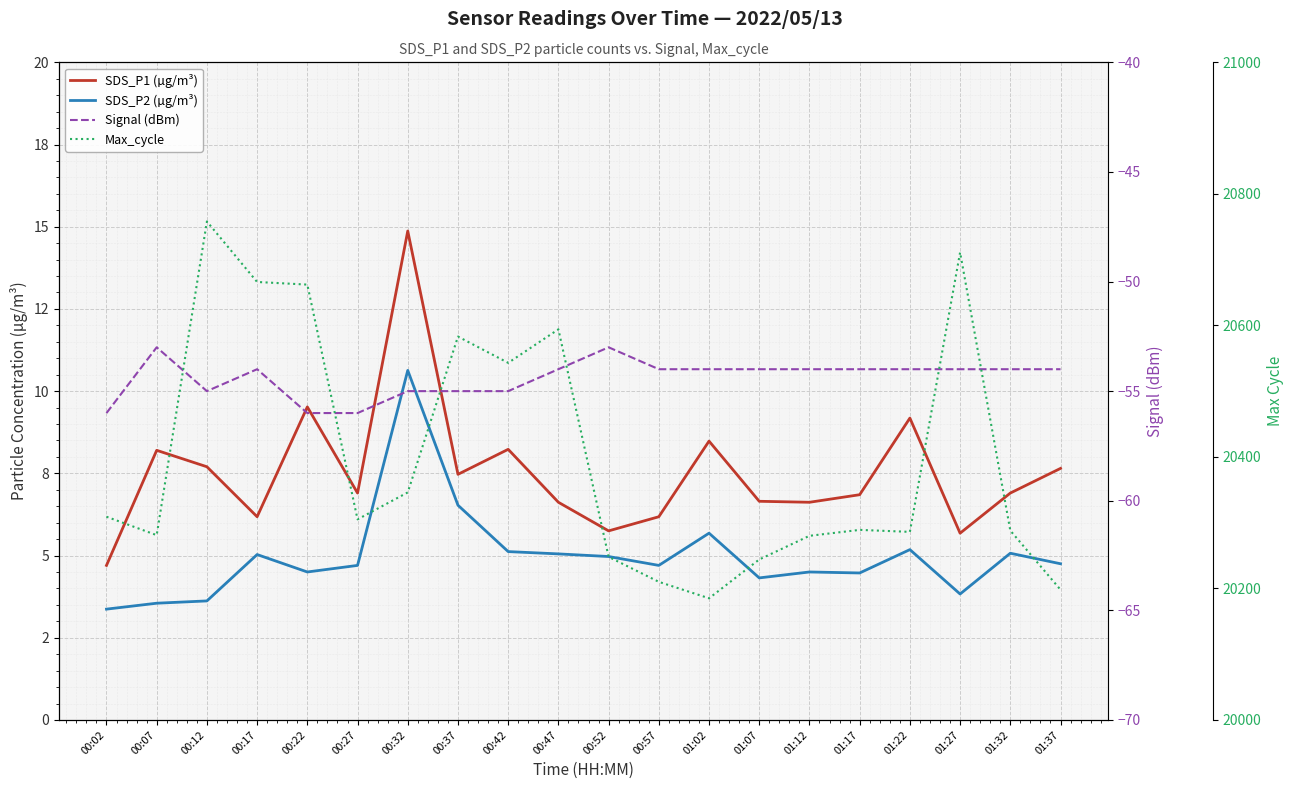

Reading left to right, list all the values displayed in this chart.

SDS_P1 (µg/m³): 4.7	8.2	7.7	6.2	9.5	6.9	14.9	7.5	8.2	6.6	5.8	6.2	8.5	6.7	6.6	6.8	9.2	5.7	6.9	7.7
SDS_P2 (µg/m³): 3.4	3.5	3.6	5.0	4.5	4.7	10.6	6.5	5.1	5.0	5.0	4.7	5.7	4.3	4.5	4.5	5.2	3.8	5.1	4.8
Signal (dBm): -56.0	-53.0	-55.0	-54.0	-56.0	-56.0	-55.0	-55.0	-55.0	-54.0	-53.0	-54.0	-54.0	-54.0	-54.0	-54.0	-54.0	-54.0	-54.0	-54.0
Max_cycle: 20309.0	20281.0	20758.0	20666.0	20662.0	20305.0	20346.0	20583.0	20543.0	20594.0	20248.0	20210.0	20185.0	20244.0	20280.0	20289.0	20286.0	20711.0	20288.0	20198.0